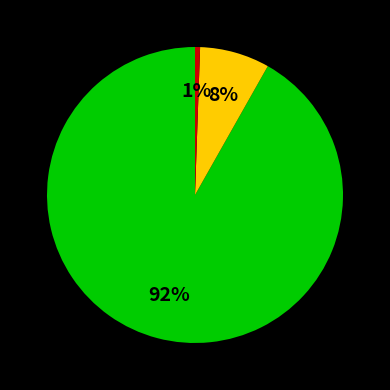

Is there any slice that represents more than half of the pie?

Yes